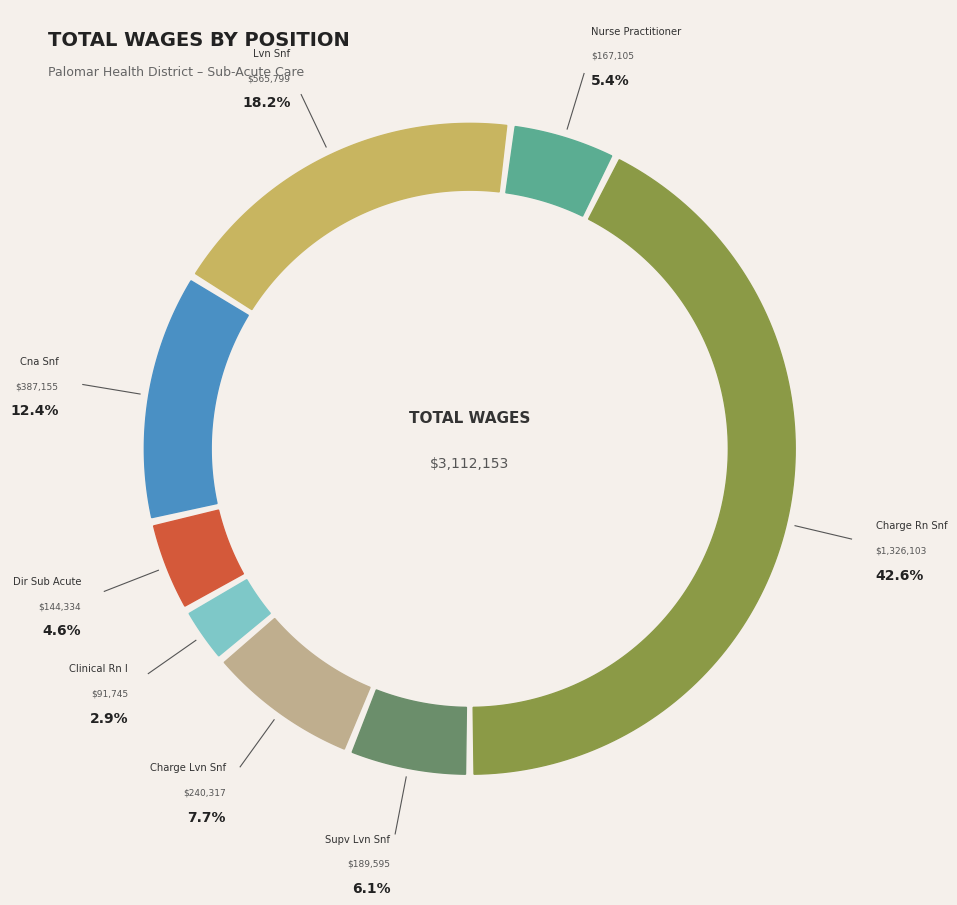

Which slice is the smallest?

Clinical Rn I